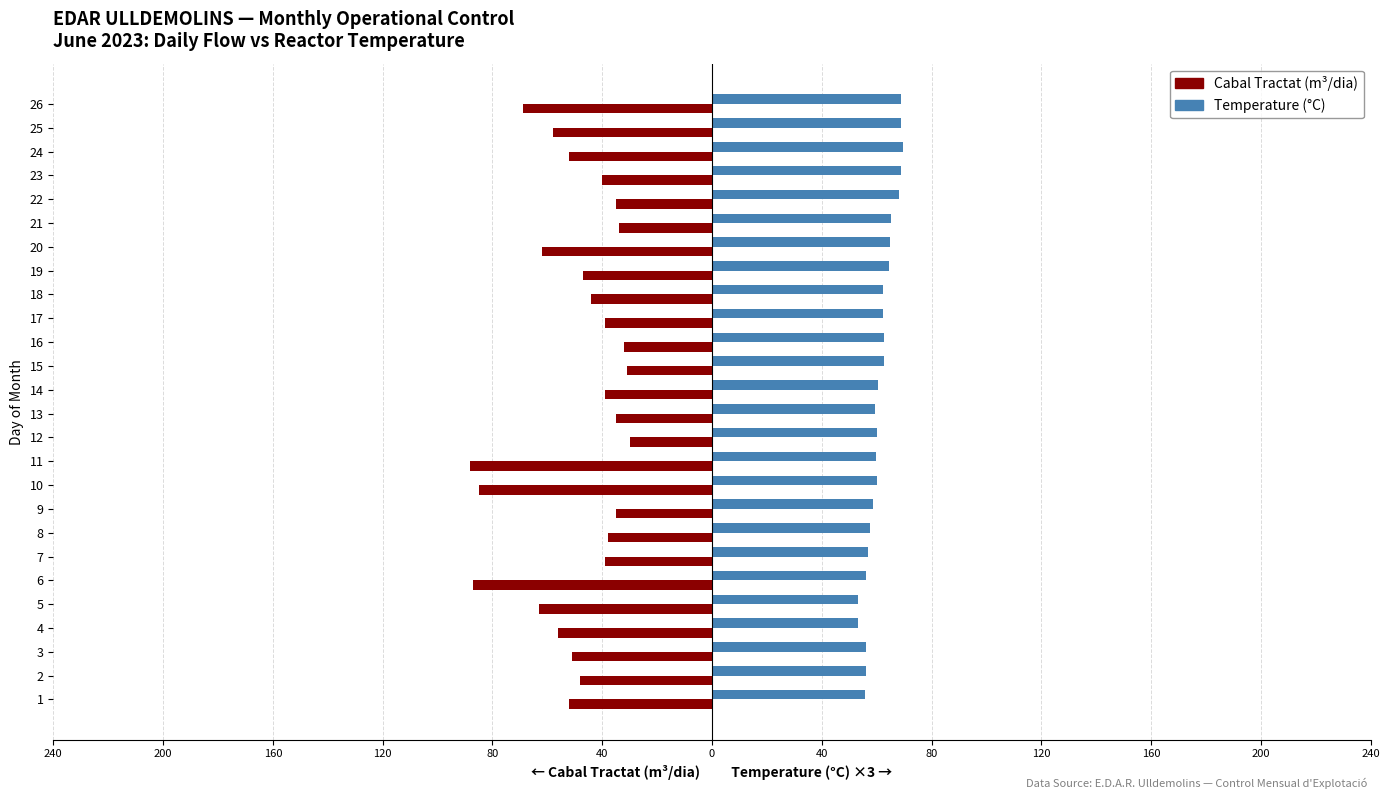

Reading left to right, transcribe all the data shown in this chart.

Cabal Tractat (m³/dia): -52.0	-48.0	-51.0	-56.0	-63.0	-87.0	-39.0	-38.0	-35.0	-85.0	-88.0	-30.0	-35.0	-39.0	-31.0	-32.0	-39.0	-44.0	-47.0	-62.0	-34.0	-35.0	-40.0	-52.0	-58.0	-69.0
Temperature (°C) ×3: 55.8	56.1	56.1	53.1	53.1	56.1	57.0	57.6	58.5	60.0	59.7	60.0	59.4	60.6	62.7	62.7	62.4	62.4	64.5	64.8	65.1	68.1	69.0	69.6	69.0	69.0